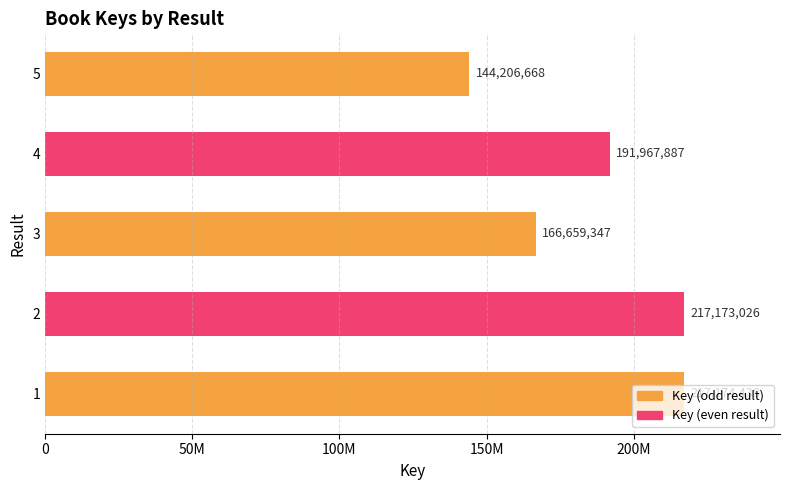

Are the bars horizontal?

Yes